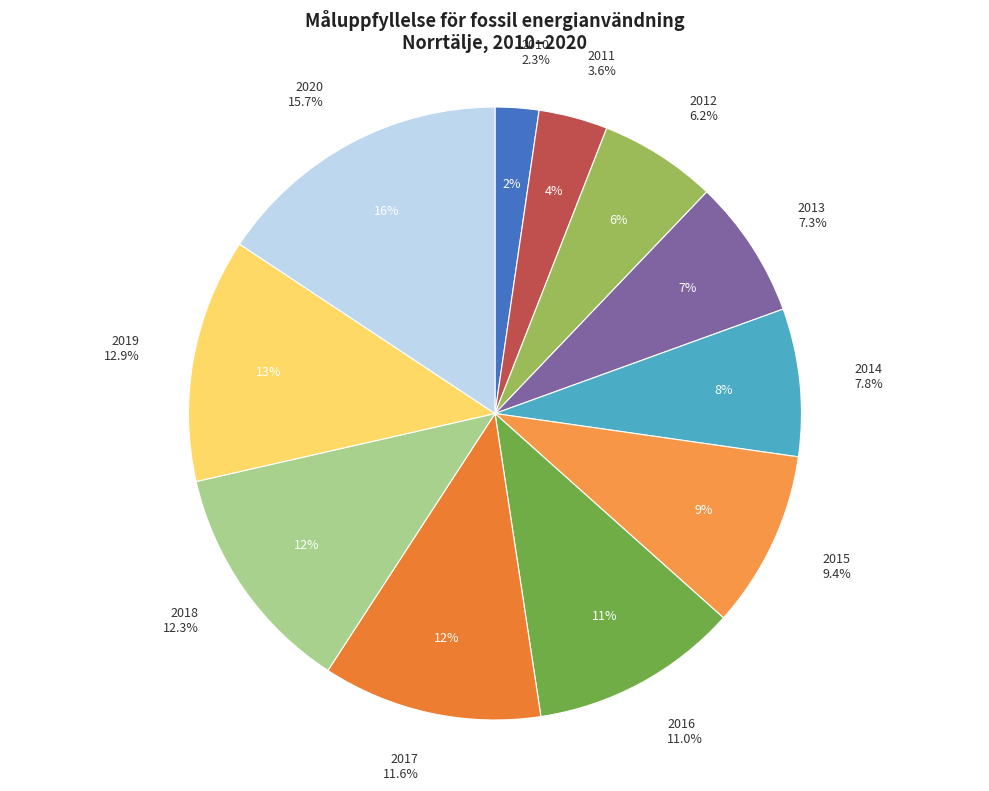

How many slices are in this pie chart?

11